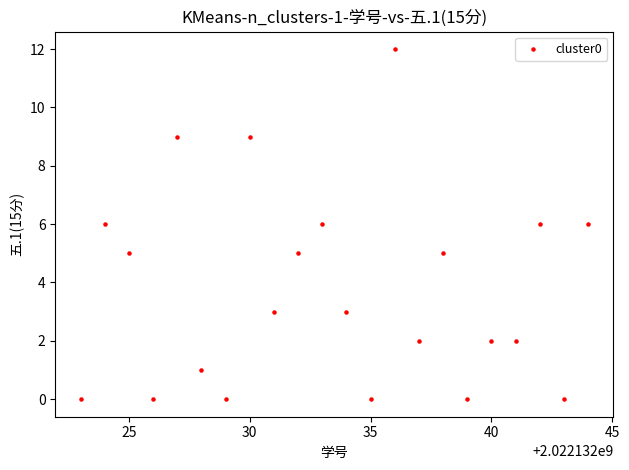

What is the range of X values (max minus min)?

21